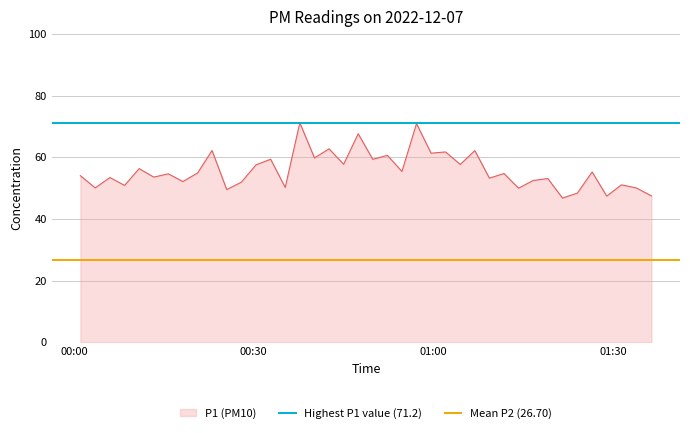

What is the maximum value for P1 (PM10)?

71.2